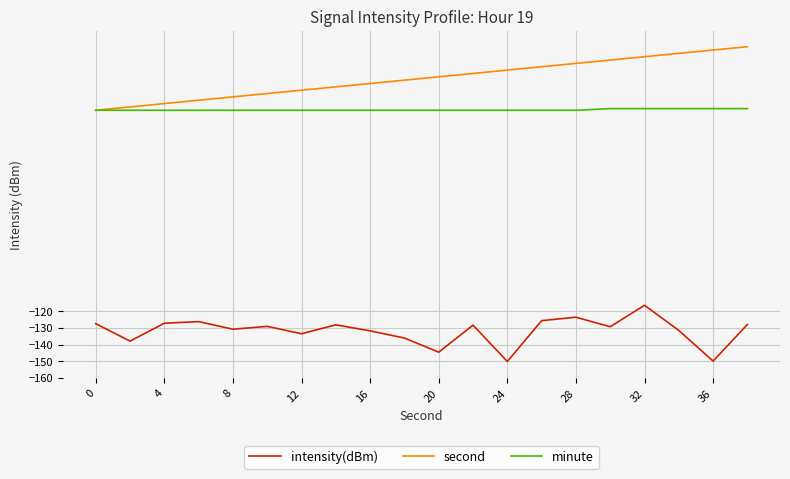

What is the minimum value shown in the chart?

-150.1